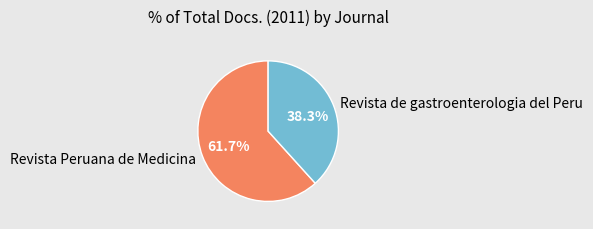

Rank the categories by value from lowest to highest.

Revista de gastroenterologia del Peru, Revista Peruana de Medicina